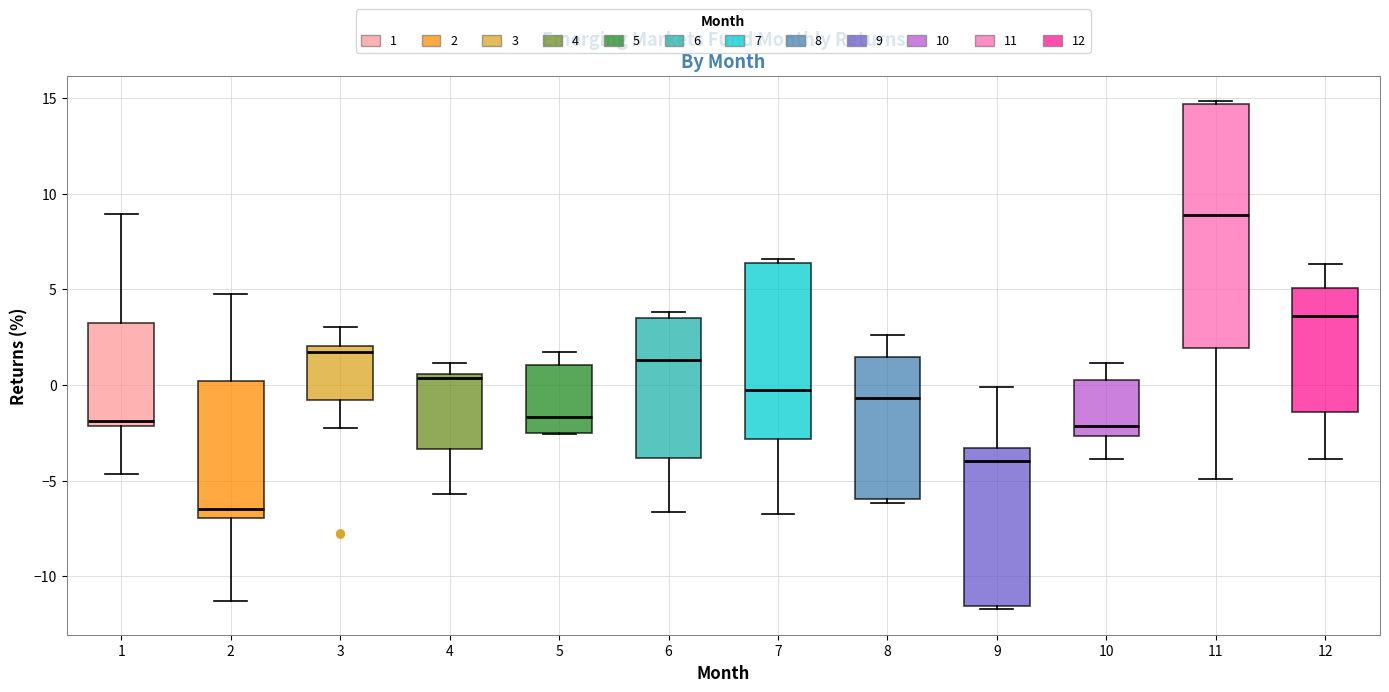

Which box has the lowest median line?

2